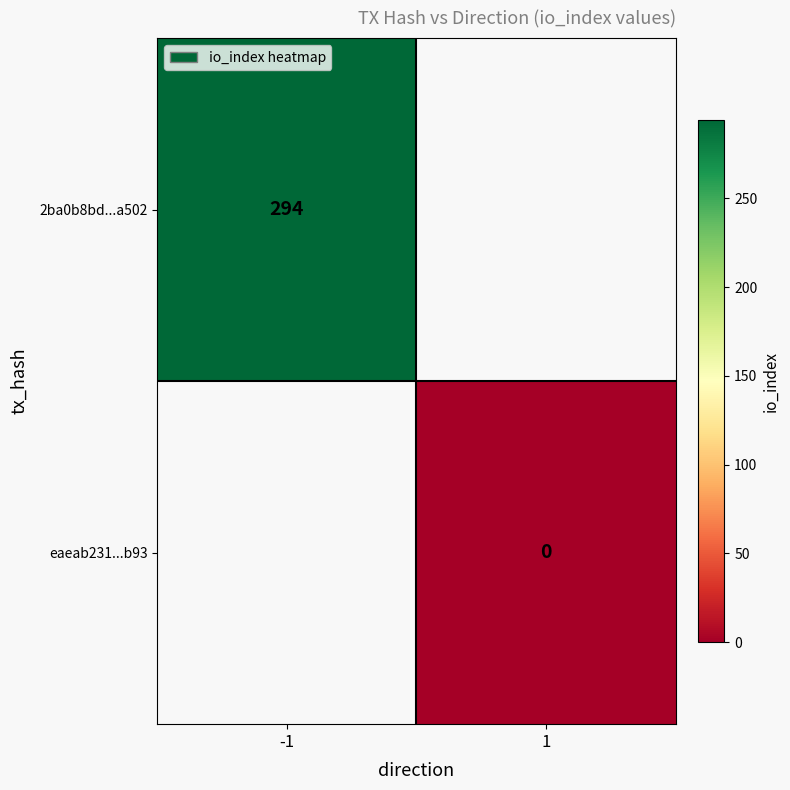

Is it true that 2ba0b8bd...a502 equals 66 at -1?

False